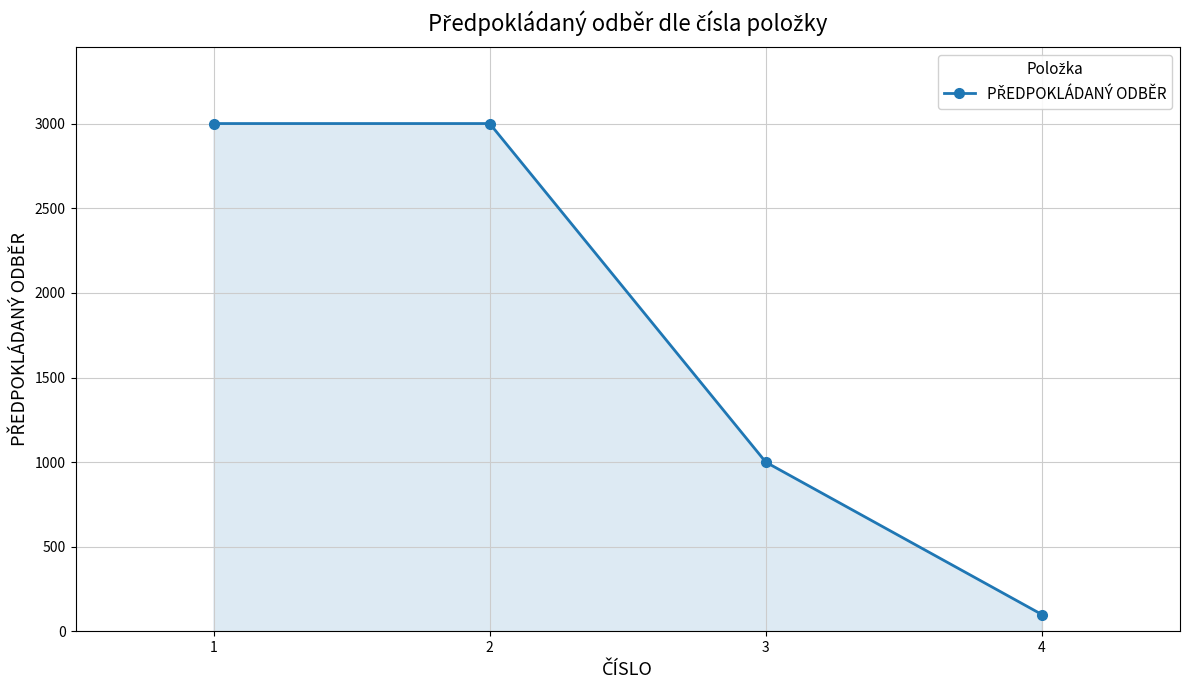

Does the chart have visible grid lines?

Yes